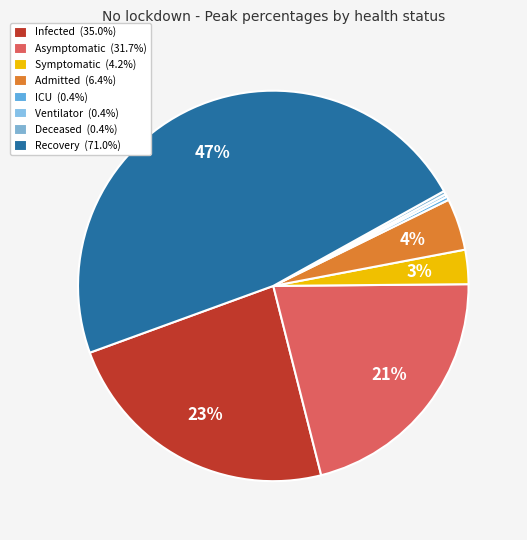

What percentage do Symptomatic and ICU together represent?

3.1%